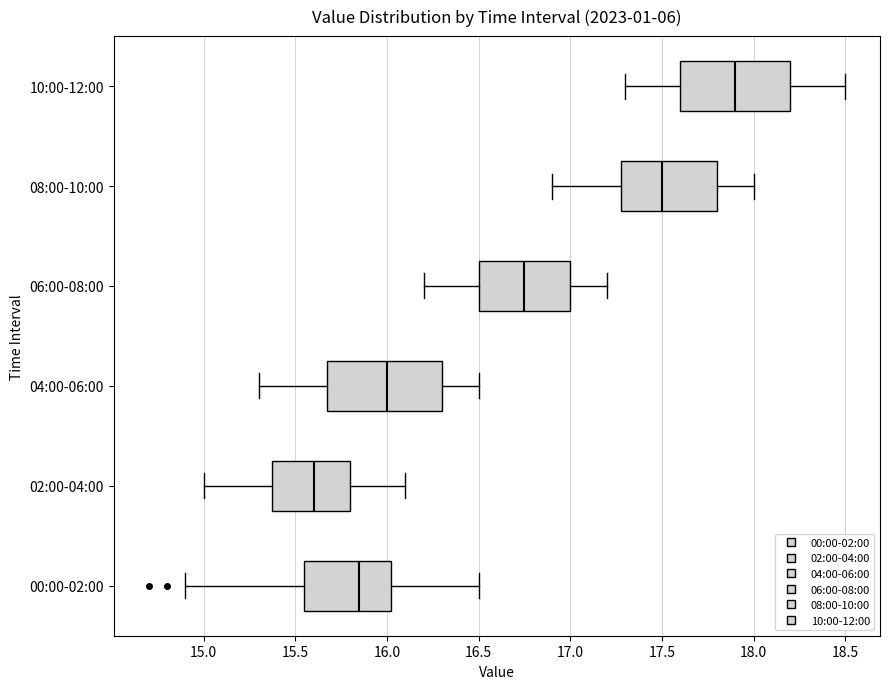

Reading bottom to top, transcribe this box plot: for each box, give where its median line is, the range the box spans, and where its two whiskers end, as read against the x-axis. The values are not printed on the chart, so give them approximately, as read against the axis.

00:00-02:00: median 15.85, box 15.55 to 16.05, whiskers 14.90 to 16.50
02:00-04:00: median 15.60, box 15.40 to 15.80, whiskers 15.00 to 16.10
04:00-06:00: median 16.00, box 15.70 to 16.30, whiskers 15.30 to 16.50
06:00-08:00: median 16.75, box 16.50 to 17.00, whiskers 16.20 to 17.20
08:00-10:00: median 17.50, box 17.30 to 17.80, whiskers 16.90 to 18.00
10:00-12:00: median 17.90, box 17.60 to 18.20, whiskers 17.30 to 18.50